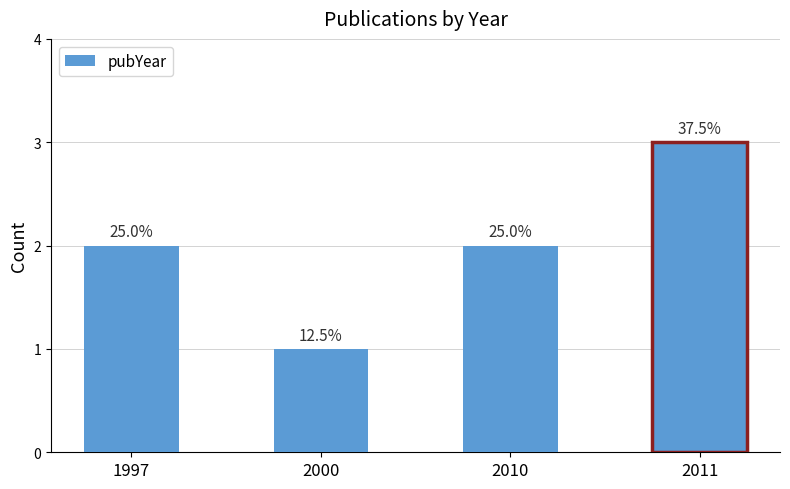

How many bars are there in total?

4